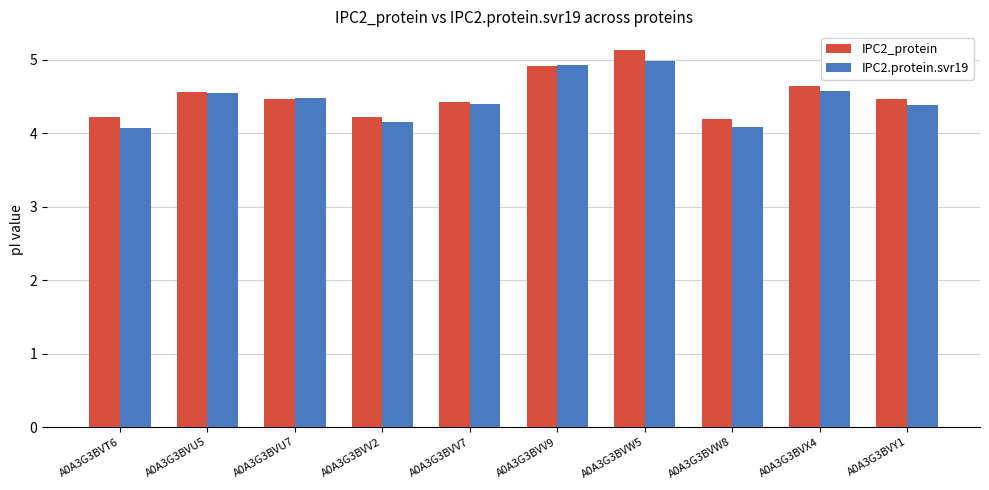

Read the IPC2_protein value at A0A3G3BVY1.

4.5